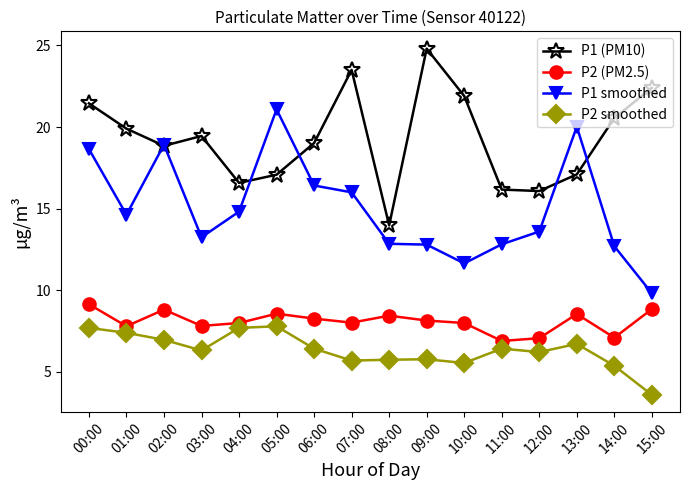

At which label does P2 smoothed first exceed 6?

00:00